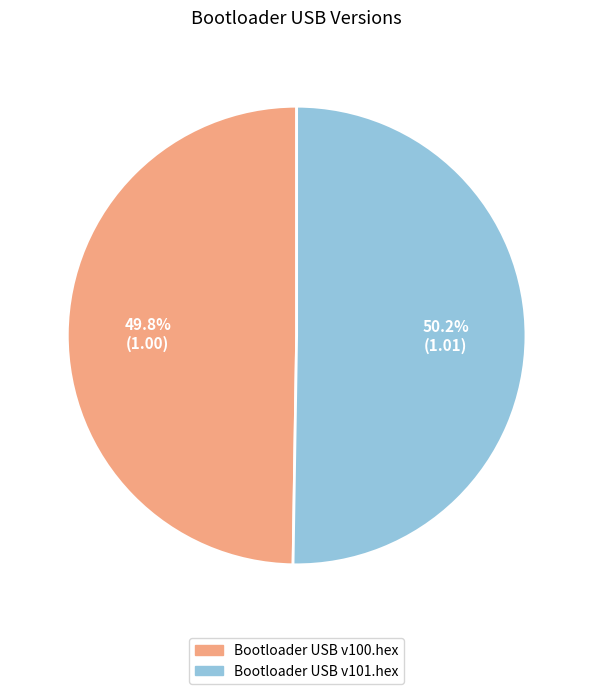

To the nearest percent, what portion does Bootloader USB v101.hex represent?

50%